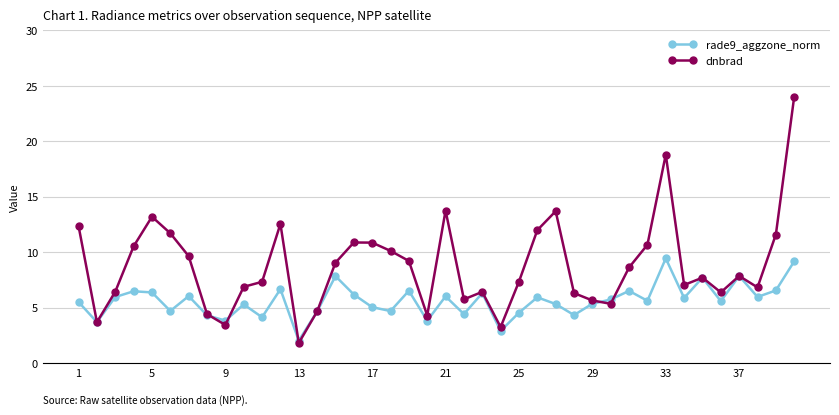

True or false: rade9_aggzone_norm has more than 0 interior local peaks.

True